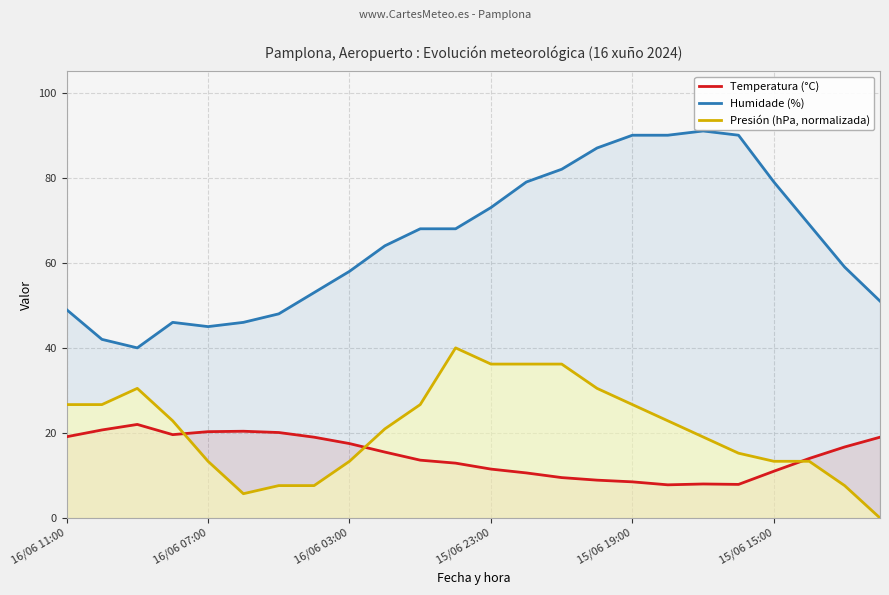

True or false: Humidade (%) and Temperatura (°C) intersect in this chart.

False